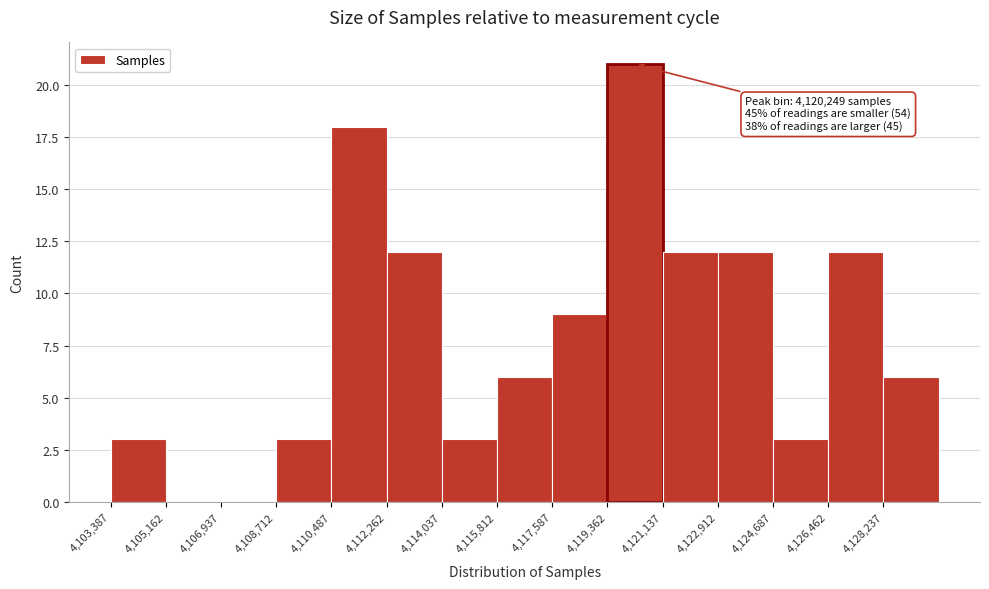

Over which range of the x-axis is the bar tallest?

4119400 to 4121200